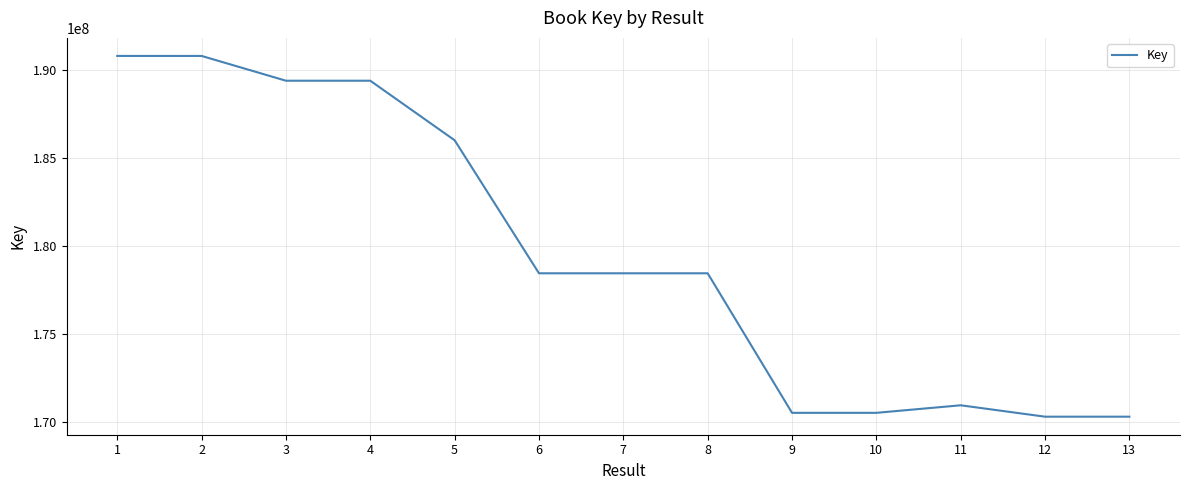

What is the maximum value shown in the chart?

190790491